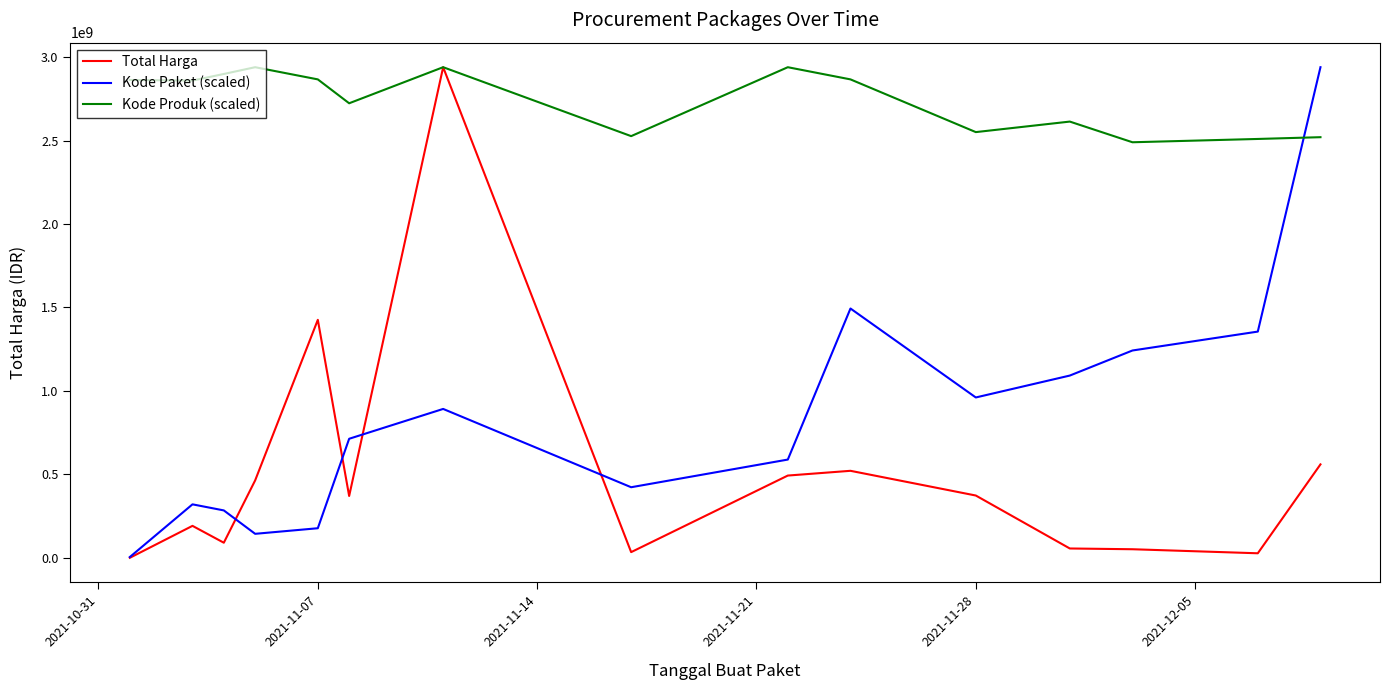

Rank the series by their average value, from lowest to highest.

Total Harga, Kode Paket (scaled), Kode Produk (scaled)